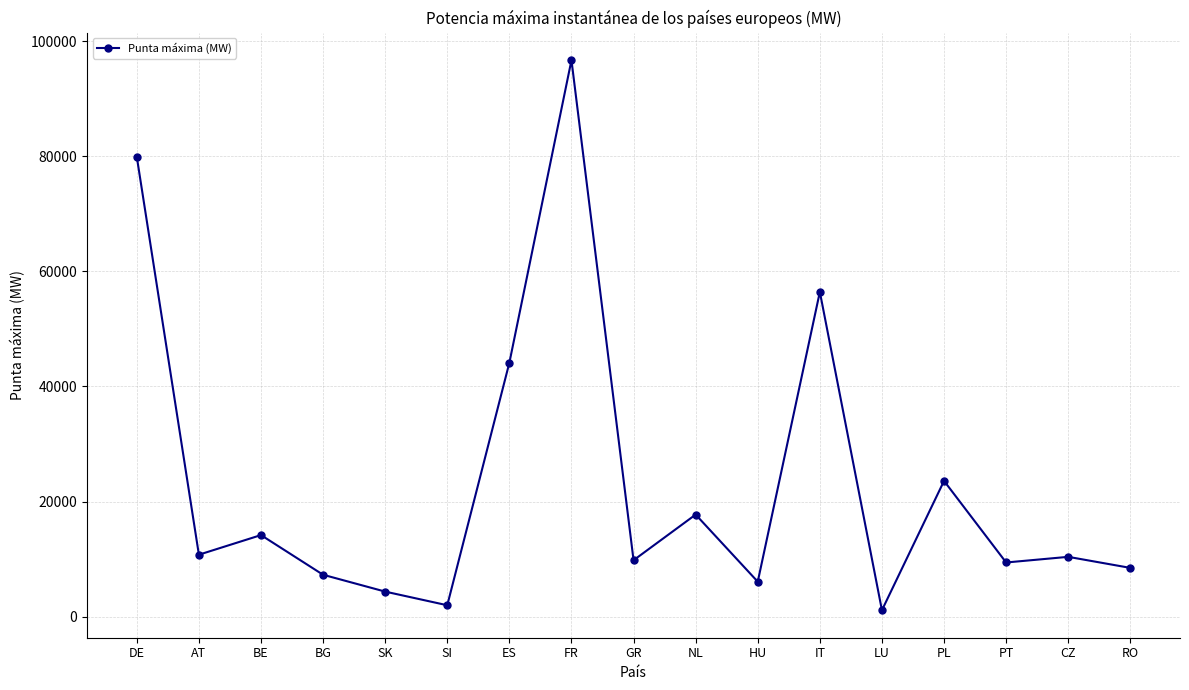

How many series are shown in this chart?

1